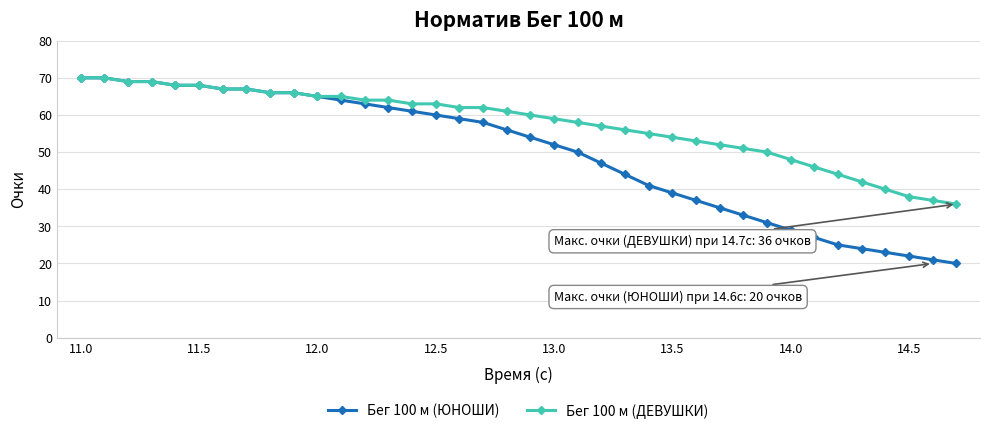

List the series in order of their overall mean, highest first.

Бег 100 м (ДЕВУШКИ), Бег 100 м (ЮНОШИ)